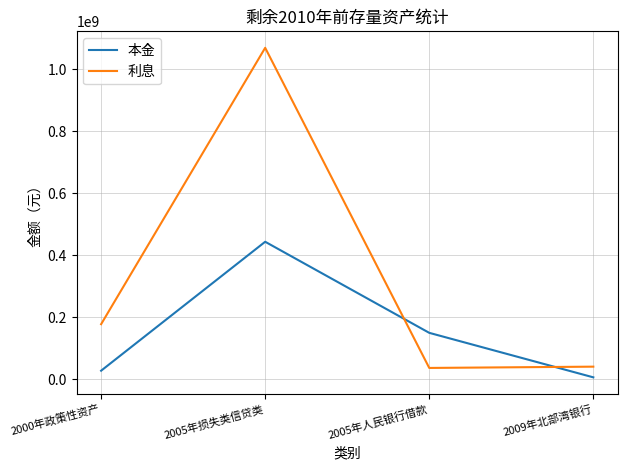

Count the number of data series in this chart.

2